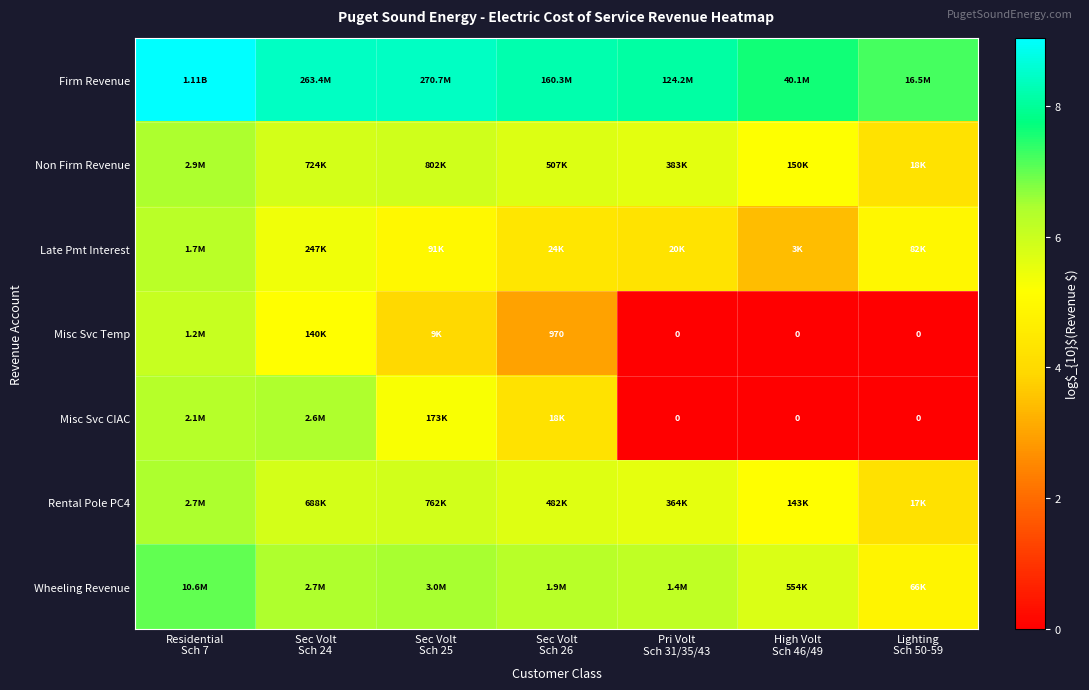

At Lighting Sch 50-59, list the series in order from largest to smallest.

Firm Revenue, Late Pmt Interest, Wheeling Revenue, Non Firm Revenue, Rental Pole PC4, Misc Svc Temp, Misc Svc CIAC